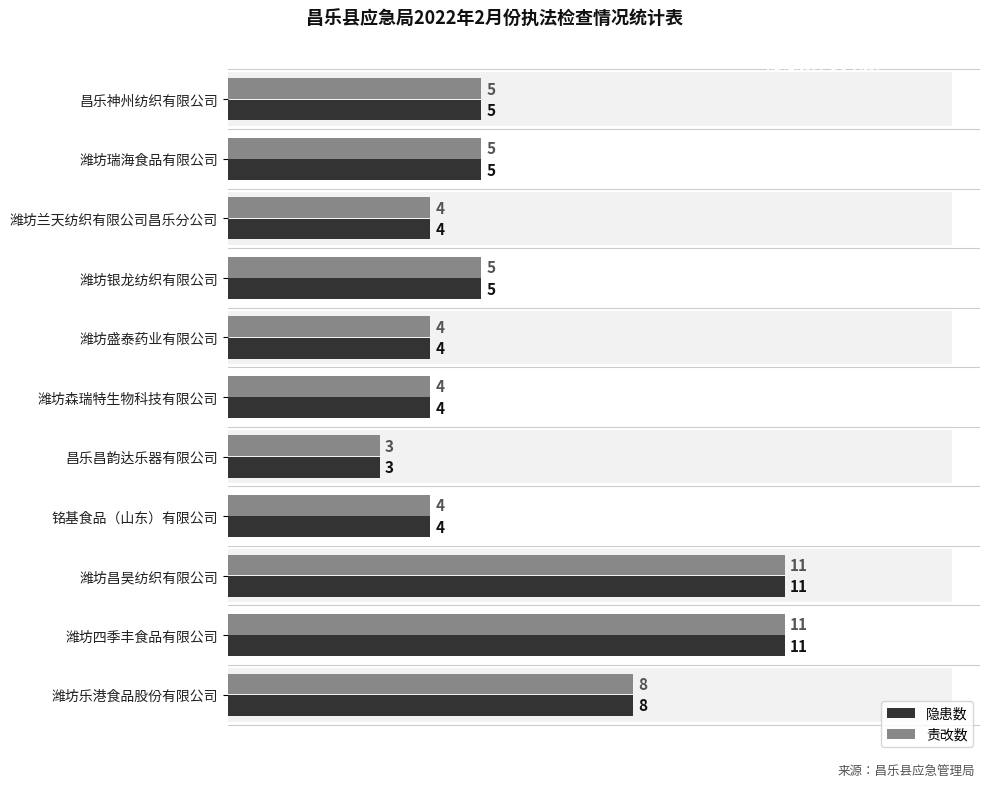

What is the difference between the maximum and minimum values in the 隐患数 series?

8